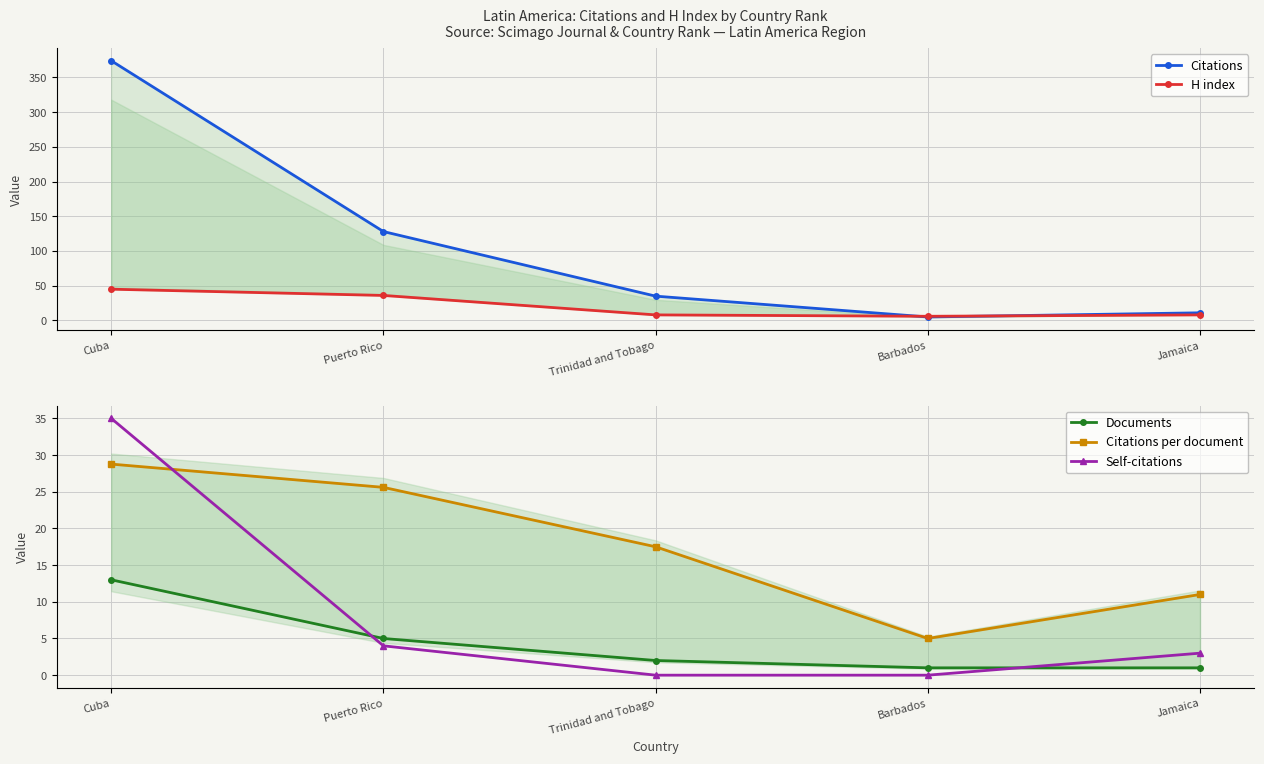

What is the total value across all series at Jamaica?

34.0